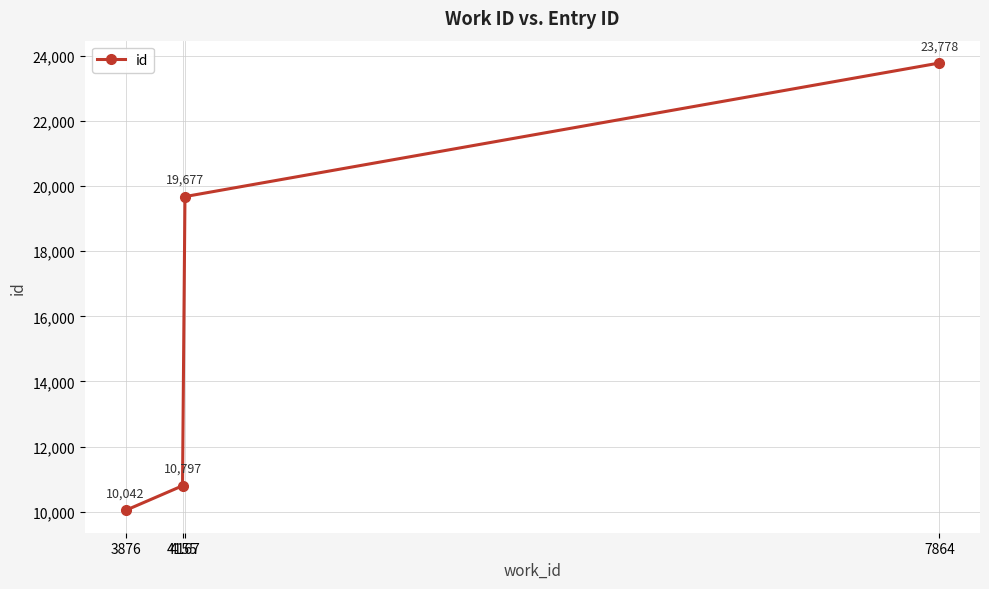

Is this an area chart (filled region under the line)?

No